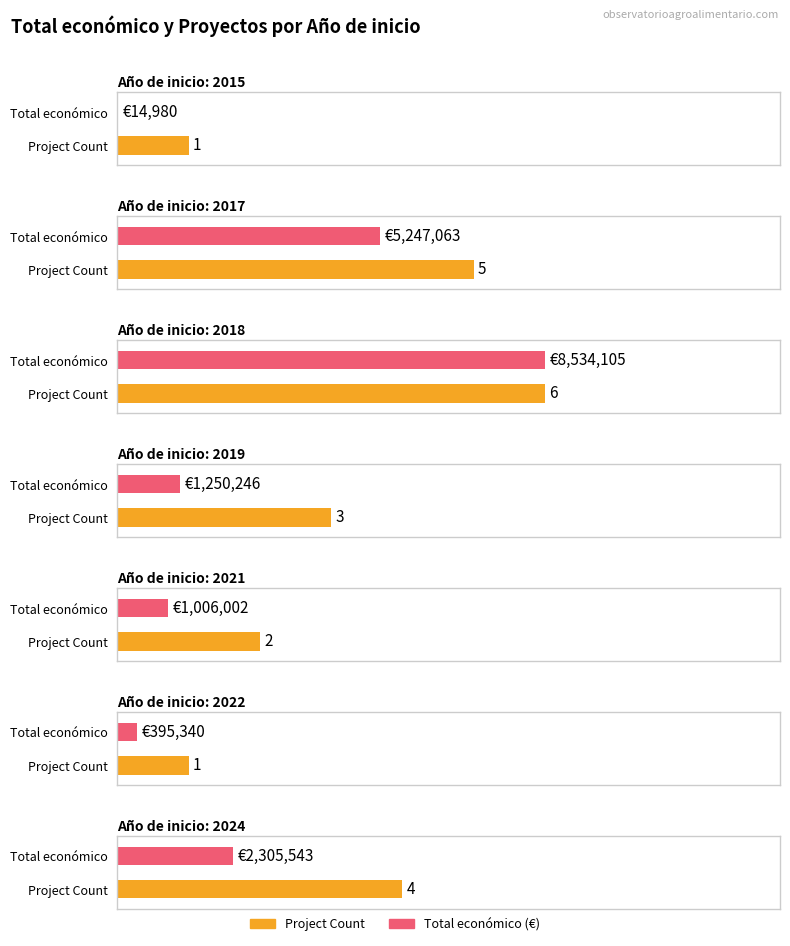

What is the label of the 4th bar from the right?

2018